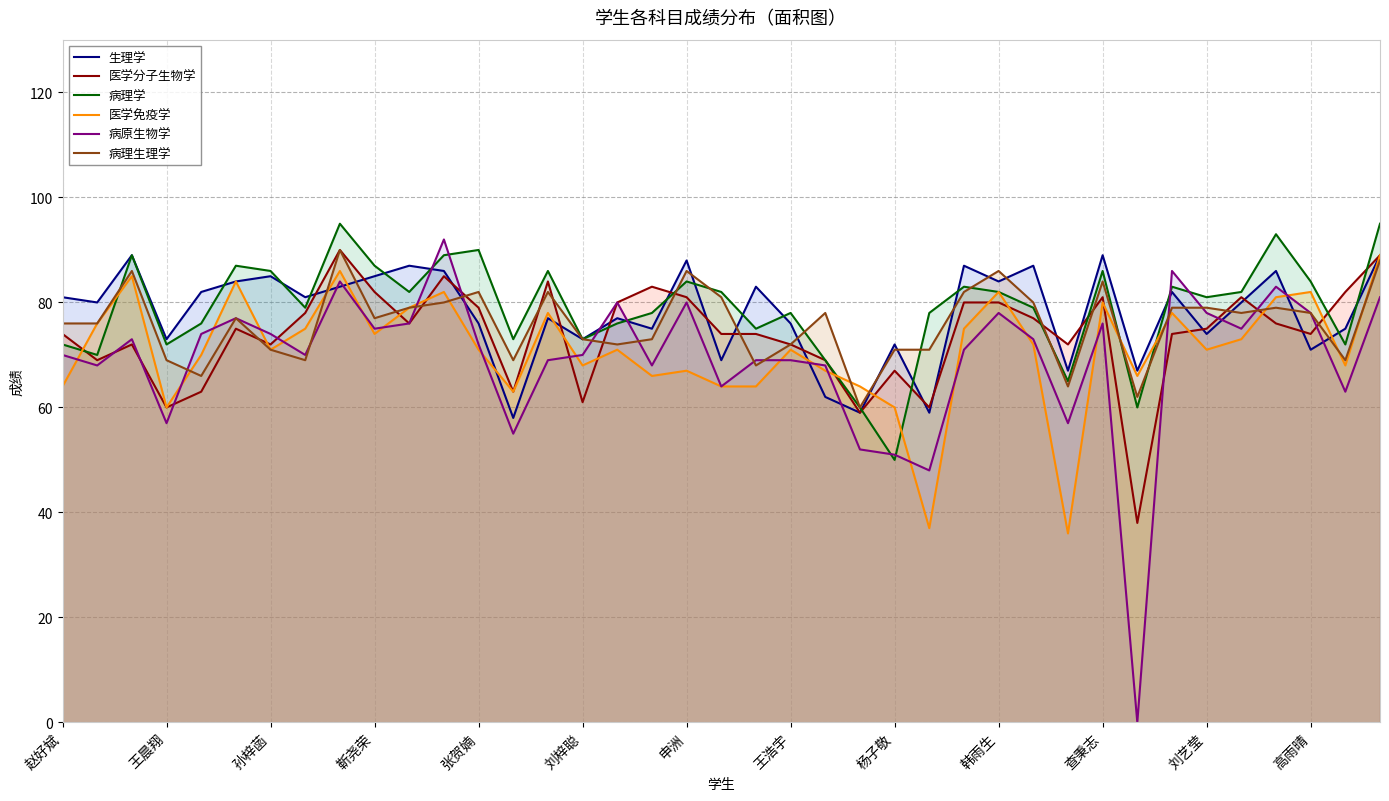

The value of 生理学 at 申洲 is 88. True or false?

True